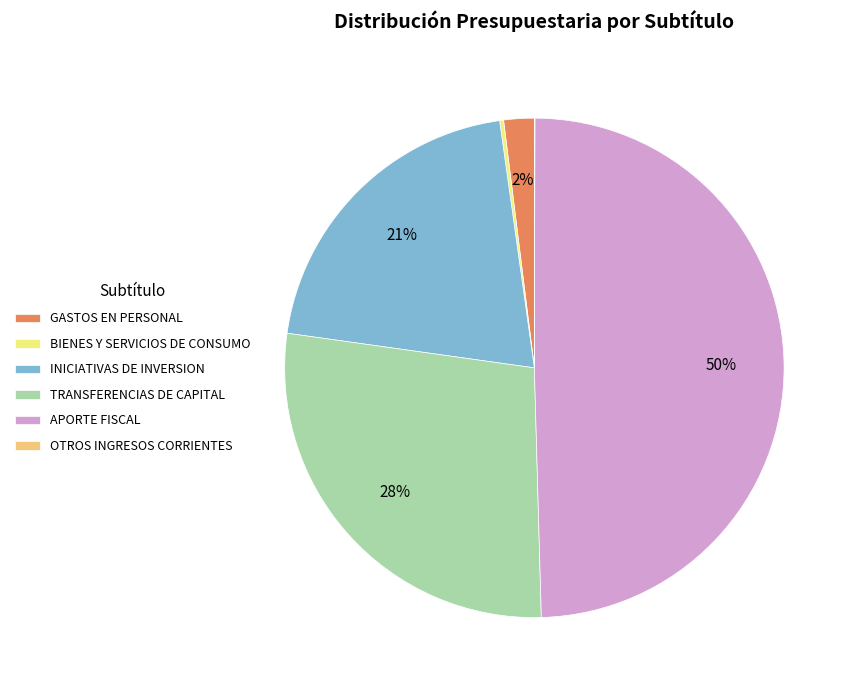

Is it true that TRANSFERENCIAS DE CAPITAL is 33% of the pie?

False